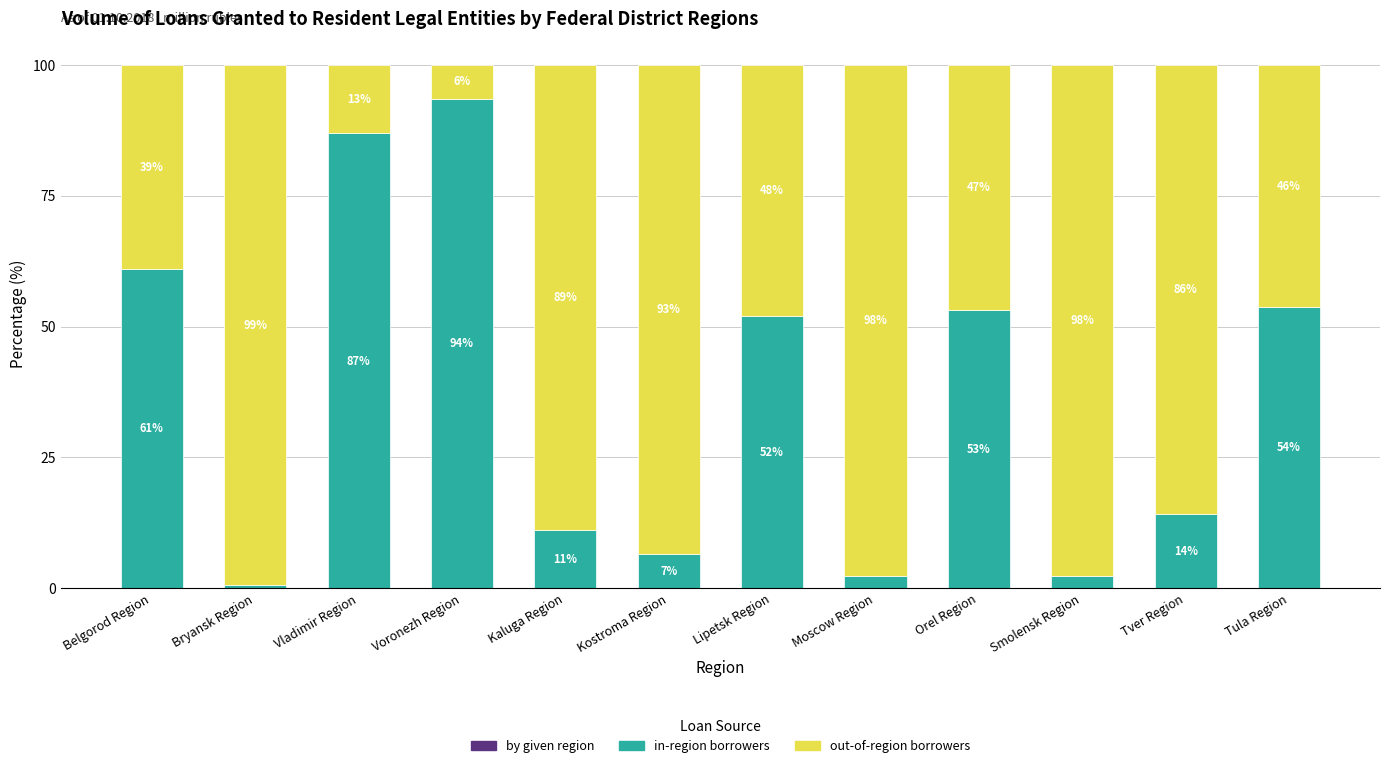

What is the total value across all series at Kaluga Region?

100.0